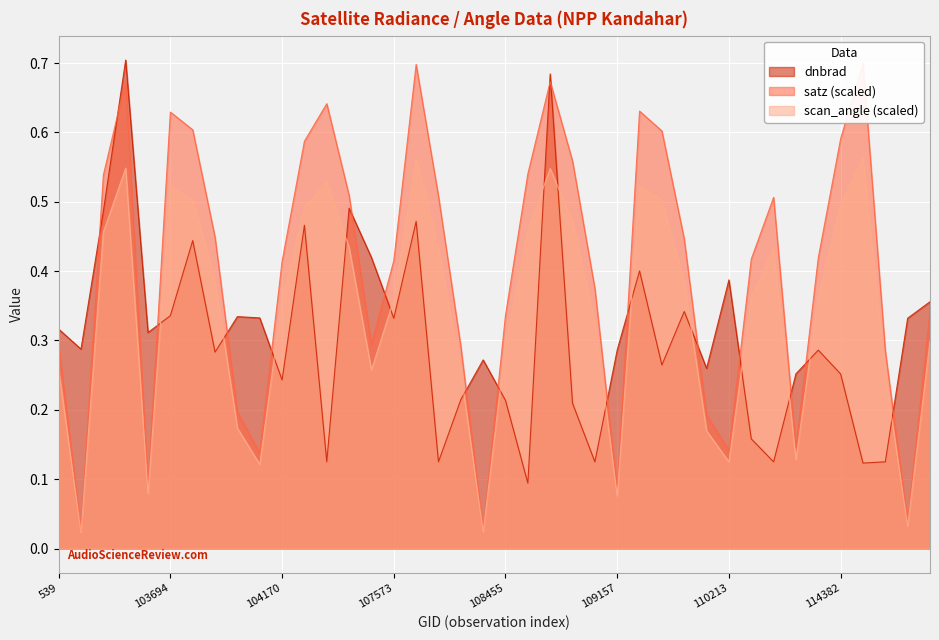

Reading right to left, what are all the values shown in this chart?

dnbrad: 0.4	0.3	0.1	0.1	0.3	0.3	0.3	0.1	0.2	0.4	0.3	0.3	0.3	0.4	0.3	0.1	0.2	0.7	0.1	0.2	0.3	0.2	0.1	0.5	0.3	0.4	0.5	0.1	0.5	0.2	0.3	0.3	0.3	0.4	0.3	0.3	0.7	0.5	0.3	0.3
satz: 0.3	0.0	0.3	0.7	0.6	0.4	0.1	0.5	0.4	0.1	0.2	0.4	0.6	0.6	0.1	0.4	0.6	0.7	0.5	0.3	0.0	0.3	0.5	0.7	0.4	0.3	0.5	0.6	0.6	0.4	0.1	0.2	0.4	0.6	0.6	0.1	0.7	0.5	0.0	0.3
scan_angle: 0.3	0.0	0.3	0.6	0.5	0.4	0.1	0.4	0.4	0.1	0.2	0.4	0.5	0.5	0.1	0.3	0.5	0.5	0.5	0.3	0.0	0.3	0.4	0.6	0.4	0.3	0.4	0.5	0.5	0.4	0.1	0.2	0.4	0.5	0.5	0.1	0.5	0.5	0.0	0.3